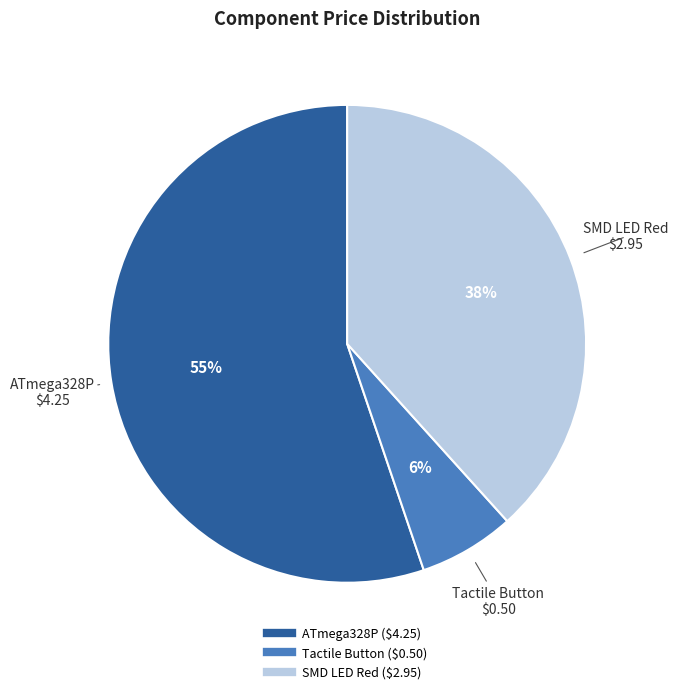

Rank the categories by value from lowest to highest.

Tactile Button, SMD LED Red, ATmega328P